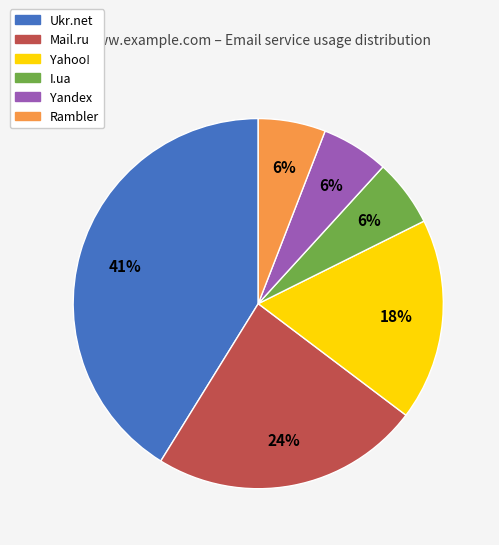

Does any single category account for the majority?

No